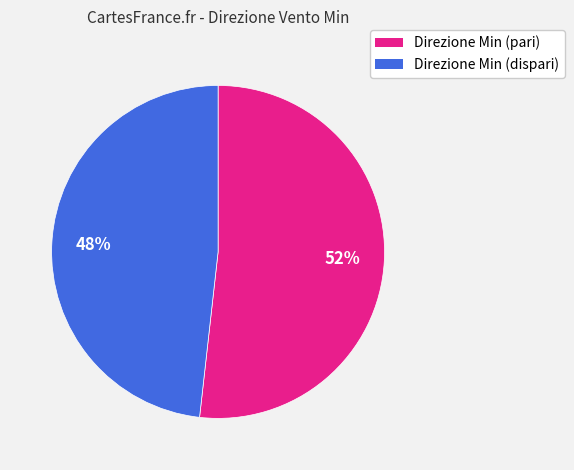

To the nearest percent, what is the difference between the largest and smallest slice percentages?

4%